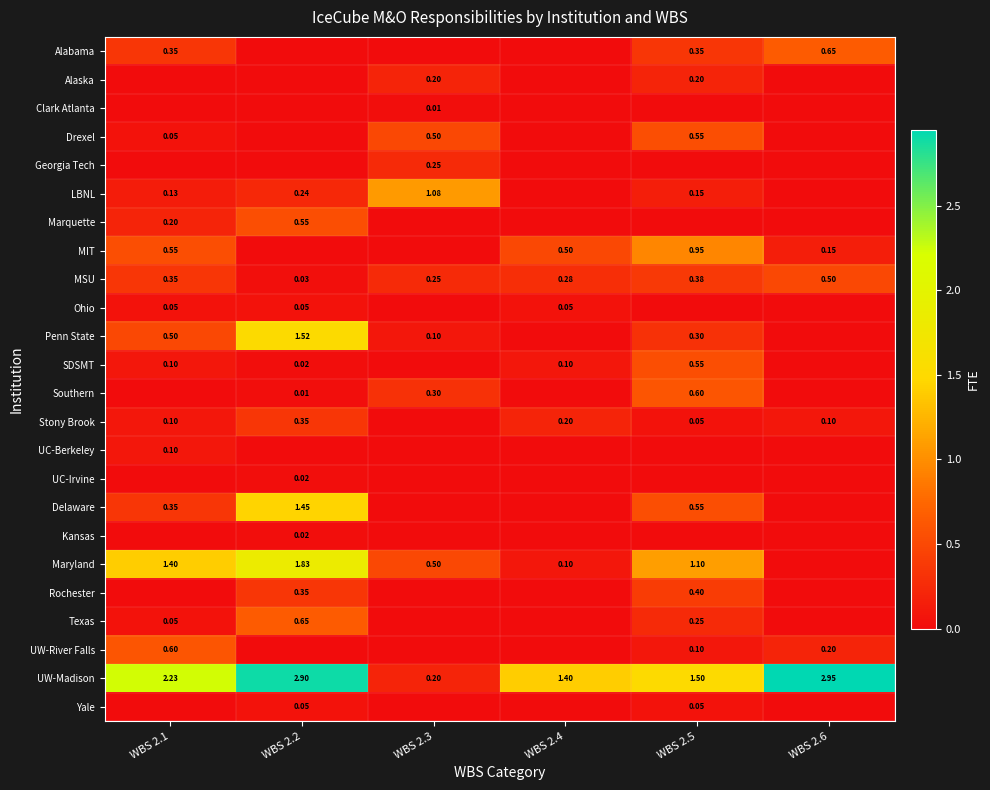

What is the total value across all series at WBS 2.1?

7.1